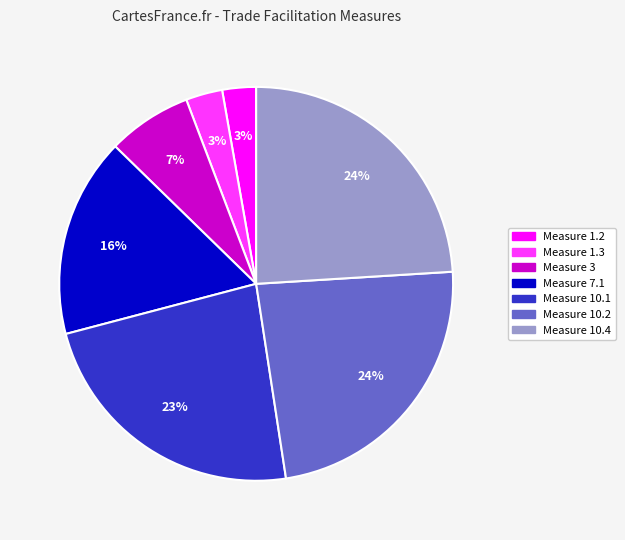

Count the number of slices in the pie.

7